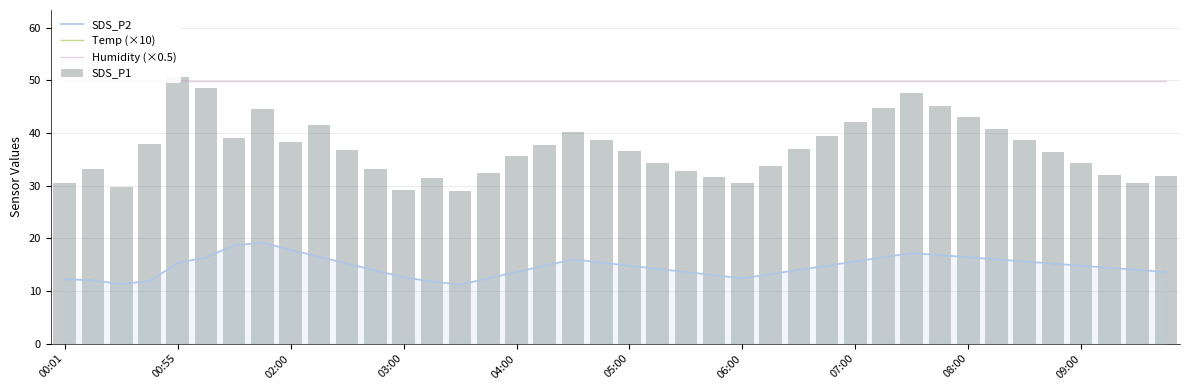

Reading left to right, list all the values displayed in this chart.

SDS_P2: 12.2	12.0	11.3	11.9	15.3	16.4	18.6	19.2	17.8	16.5	15.2	13.9	12.6	11.8	11.2	12.4	13.6	14.8	16.0	15.4	14.8	14.2	13.6	13.0	12.4	13.2	14.0	14.8	15.6	16.4	17.2	16.8	16.4	16.0	15.6	15.2	14.8	14.4	14.0	13.6
Temp (×10): 103.0	103.0	103.0	103.0	103.0	103.0	103.0	102.0	102.0	103.0	103.0	104.0	104.0	103.0	102.0	102.0	103.0	104.0	105.0	106.0	107.0	108.0	109.0	110.0	111.0	112.0	113.0	114.0	115.0	116.0	117.0	118.0	119.0	120.0	121.0	122.0	123.0	124.0	125.0	126.0
Humidity (×0.5): 50.0	50.0	50.0	50.0	50.0	50.0	50.0	50.0	50.0	50.0	50.0	50.0	50.0	50.0	50.0	50.0	50.0	50.0	50.0	50.0	50.0	50.0	50.0	50.0	50.0	50.0	50.0	50.0	50.0	50.0	50.0	50.0	50.0	50.0	50.0	50.0	50.0	50.0	50.0	50.0
SDS_P1: 30.4	33.1	29.7	38.0	50.7	48.6	39.0	44.5	38.2	41.5	36.8	33.2	29.1	31.5	28.9	32.4	35.6	37.8	40.2	38.7	36.5	34.2	32.8	31.6	30.4	33.7	36.9	39.5	42.1	44.8	47.5	45.2	43.0	40.8	38.6	36.4	34.2	32.0	30.5	31.8